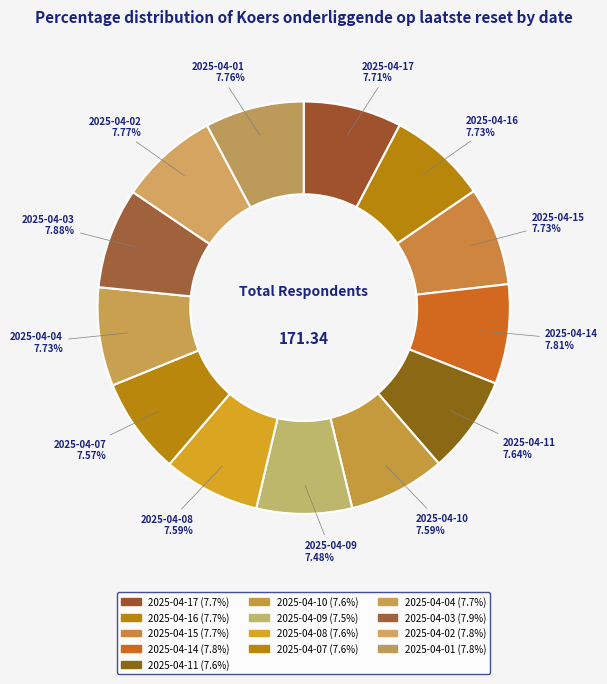

Count the number of slices in the pie.

13